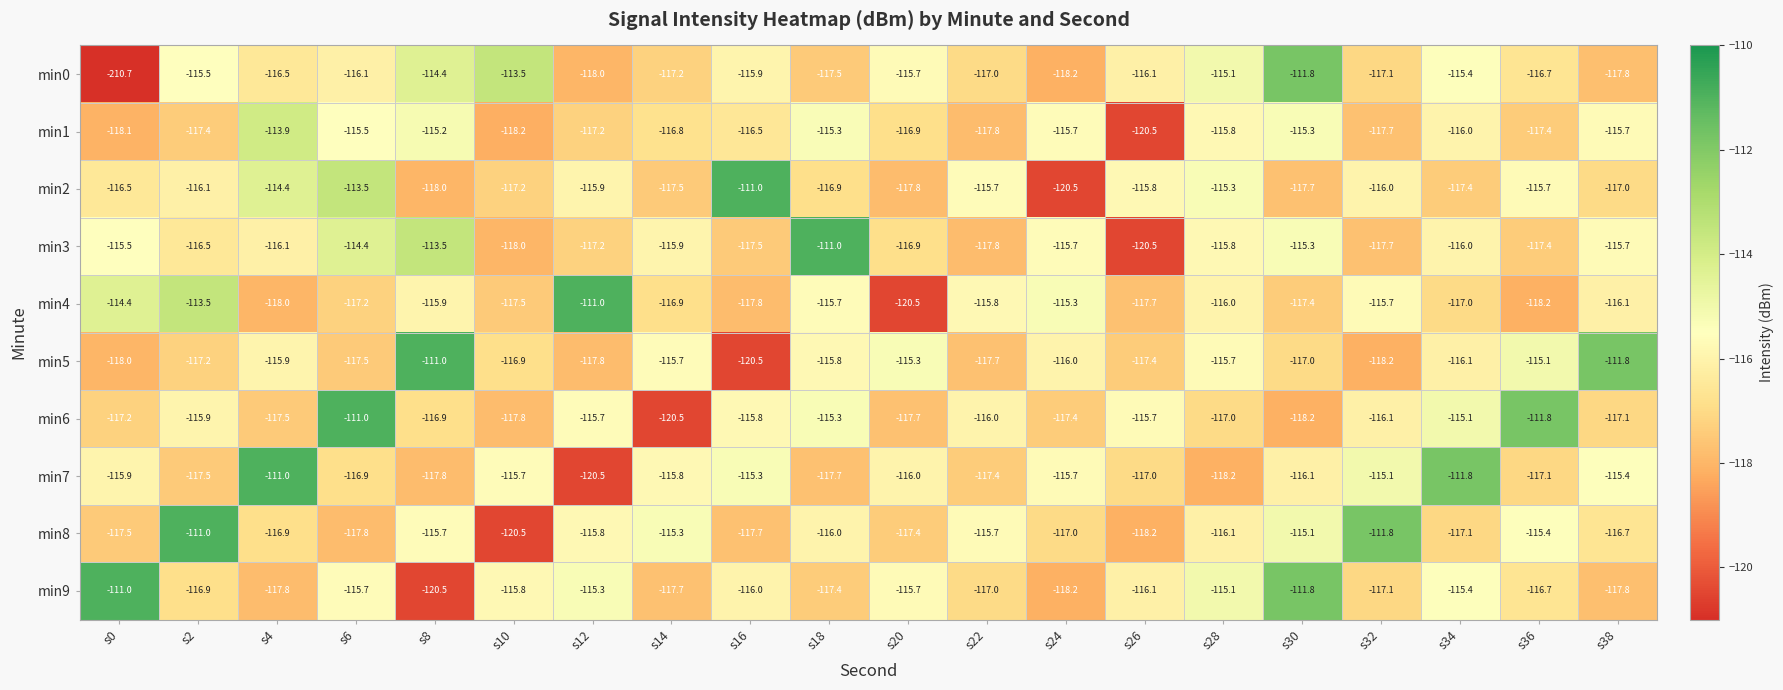

Between s6 and s26, which series saw the biggest shift?

min3